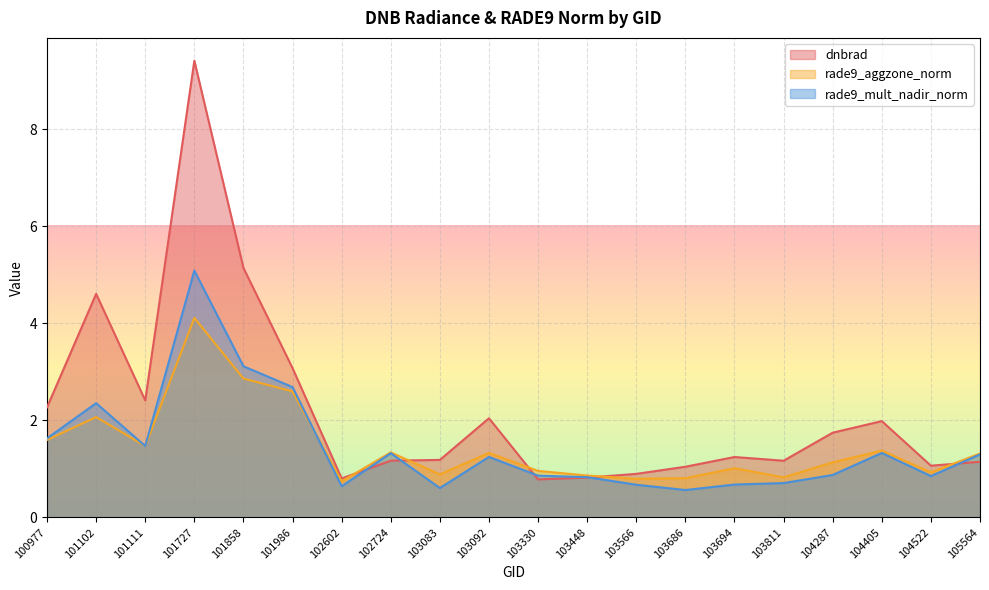

Which series has the widest spread of values?

dnbrad